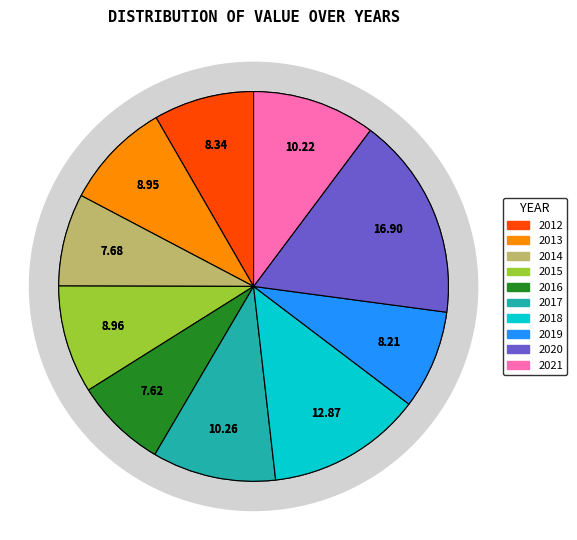

The 2012 slice represents 1% of the pie. True or false?

False